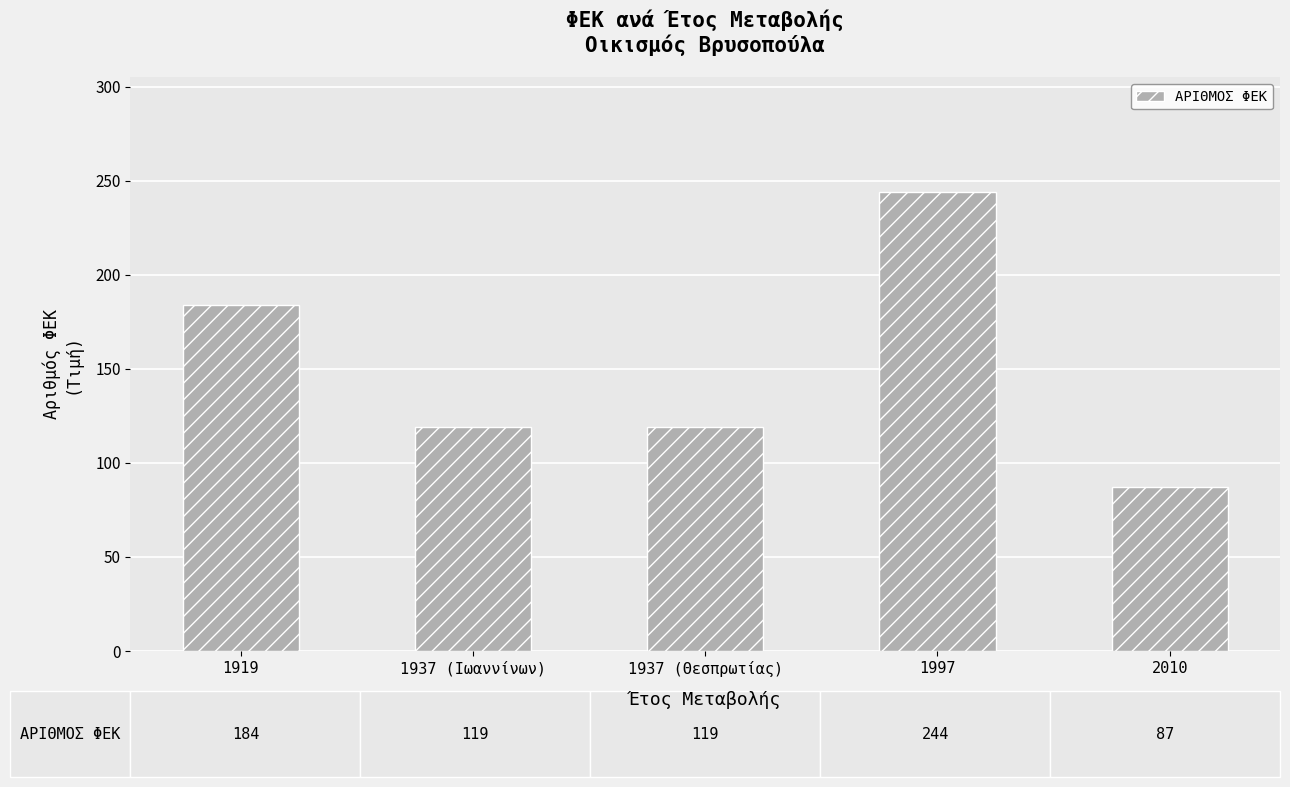

Which label corresponds to the smallest value in the chart?

2010